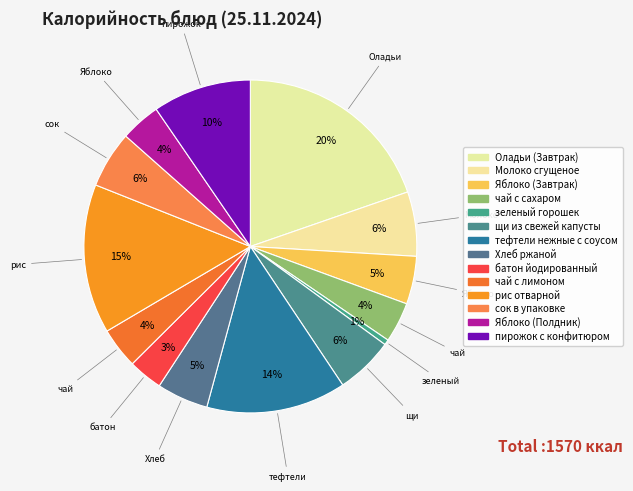

How many segments does this pie chart have?

14